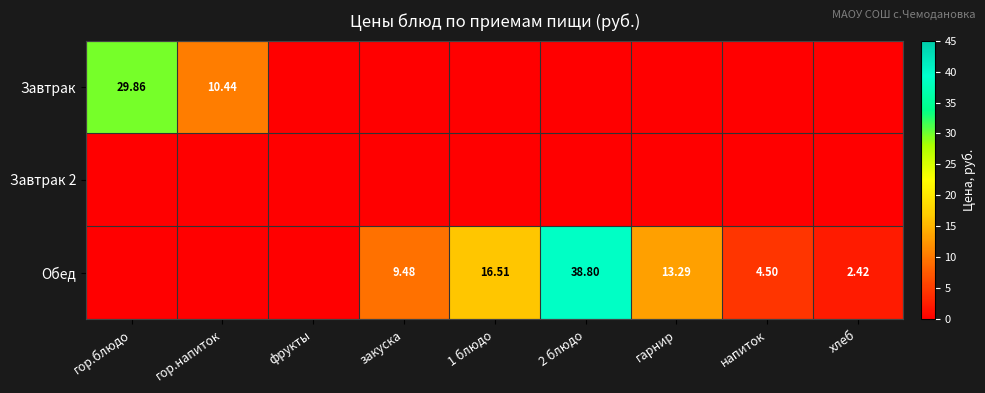

What is the difference between the maximum and minimum values in the Завтрак series?

29.9